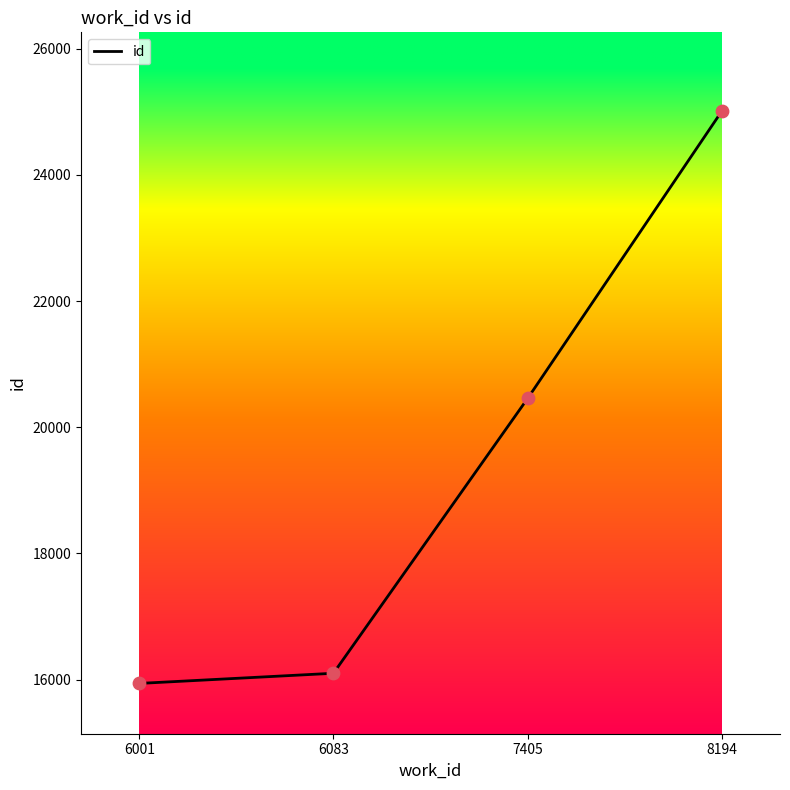

Between 8194 and 6001, which is larger?

8194